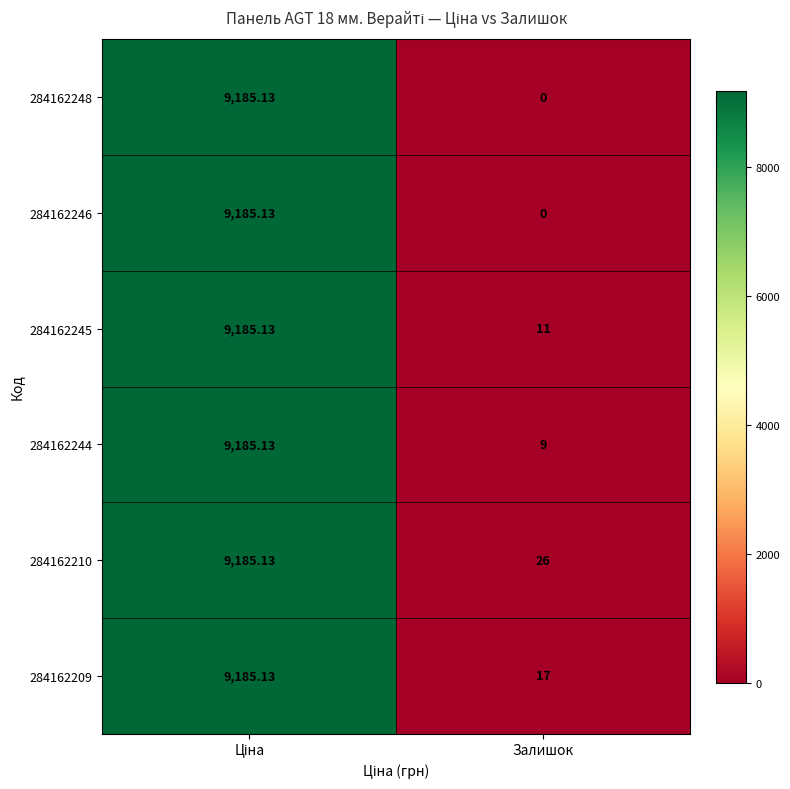

Which label corresponds to the smallest value in the chart?

Залишок